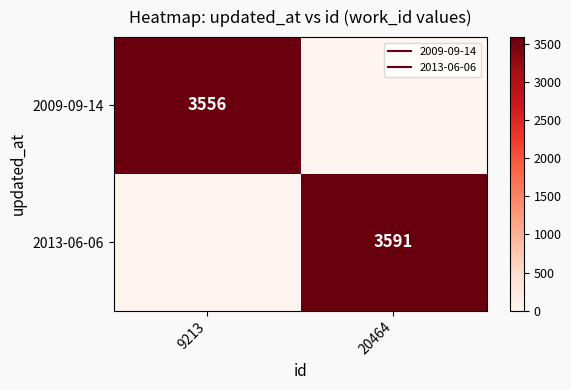

Which category has the lowest value across all series?

20464